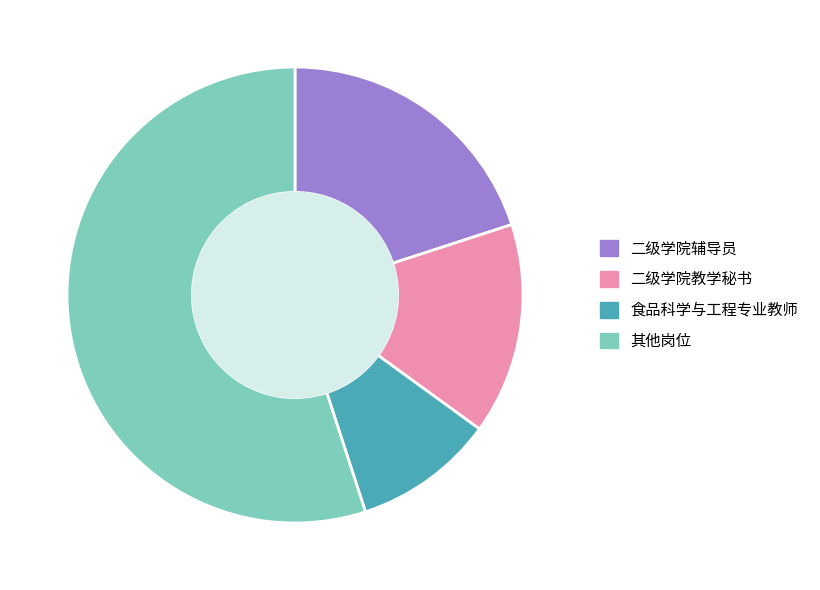

Rank the categories by value from lowest to highest.

食品科学与工程专业教师, 二级学院教学秘书, 二级学院辅导员, 其他岗位